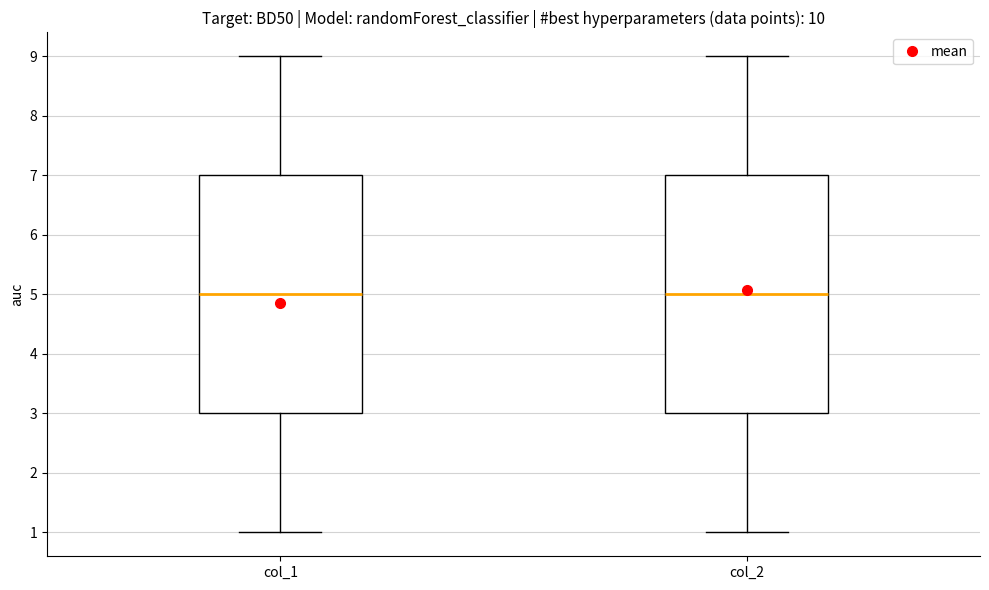

Where does the median line of the box for col_1 sit on the y-axis? The values are not printed on the chart, so give them approximately, as read against the axis.

5